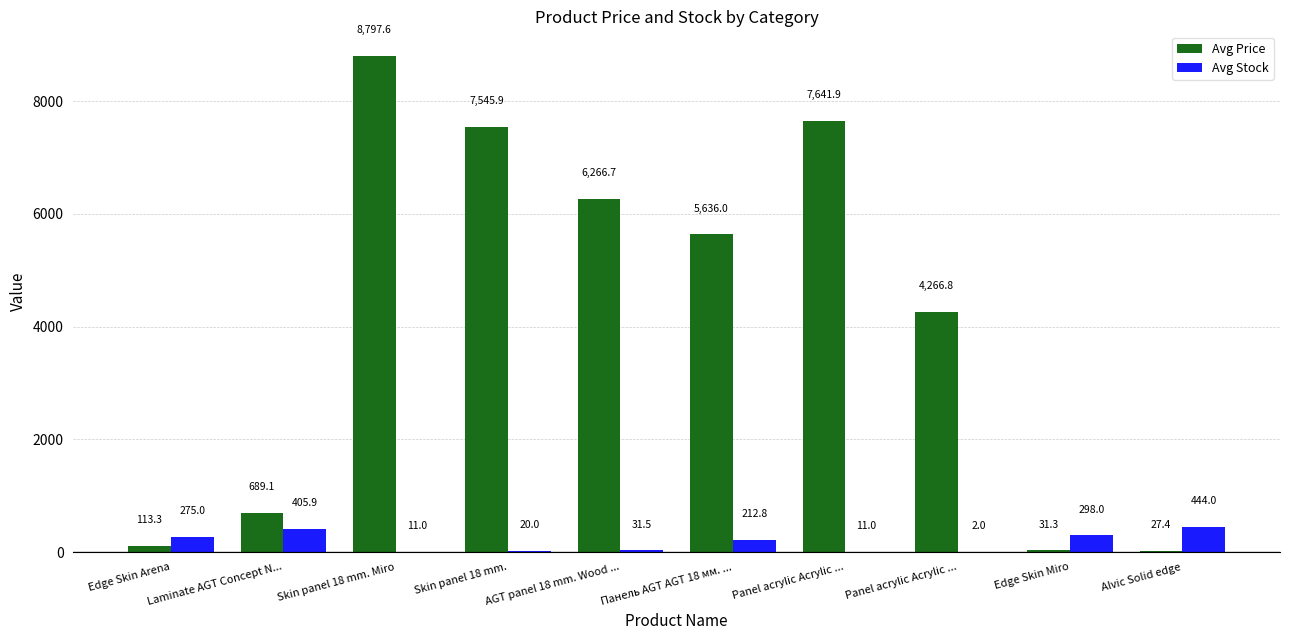

What is the greatest value displayed?

8797.6